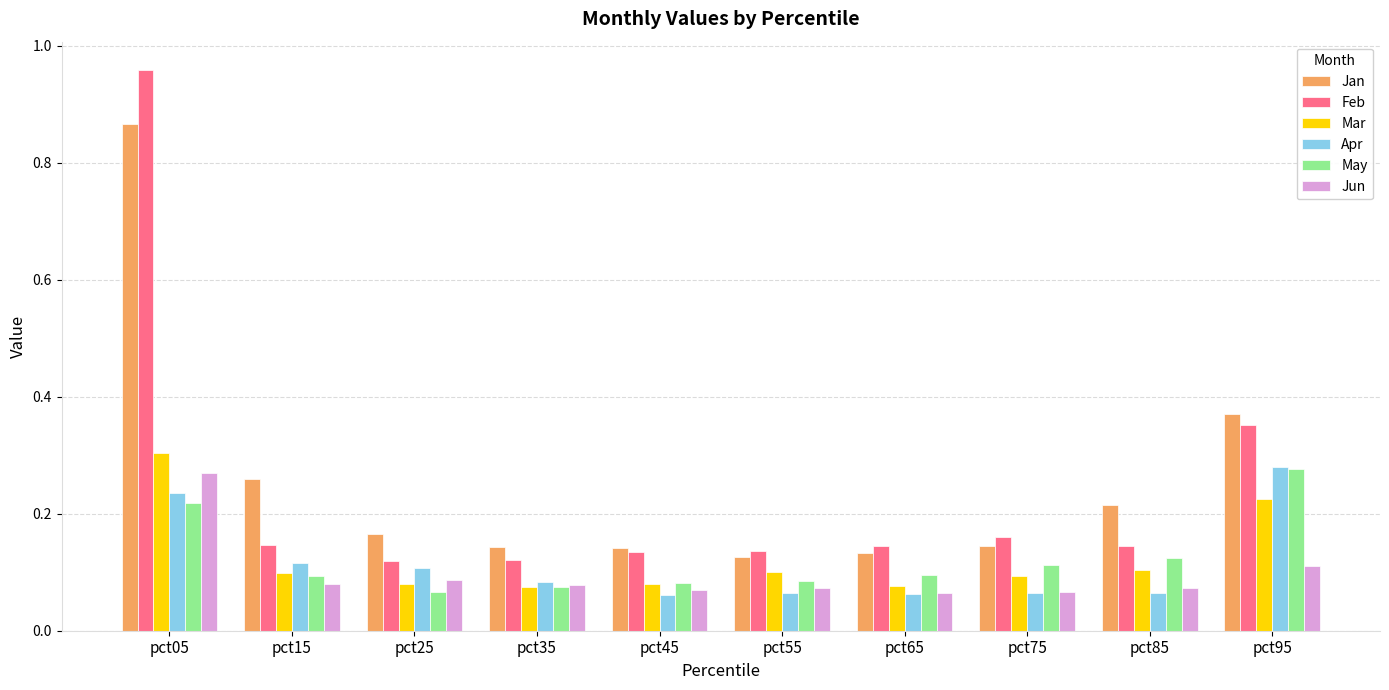

How many Mar values are between 0 and 1?

10